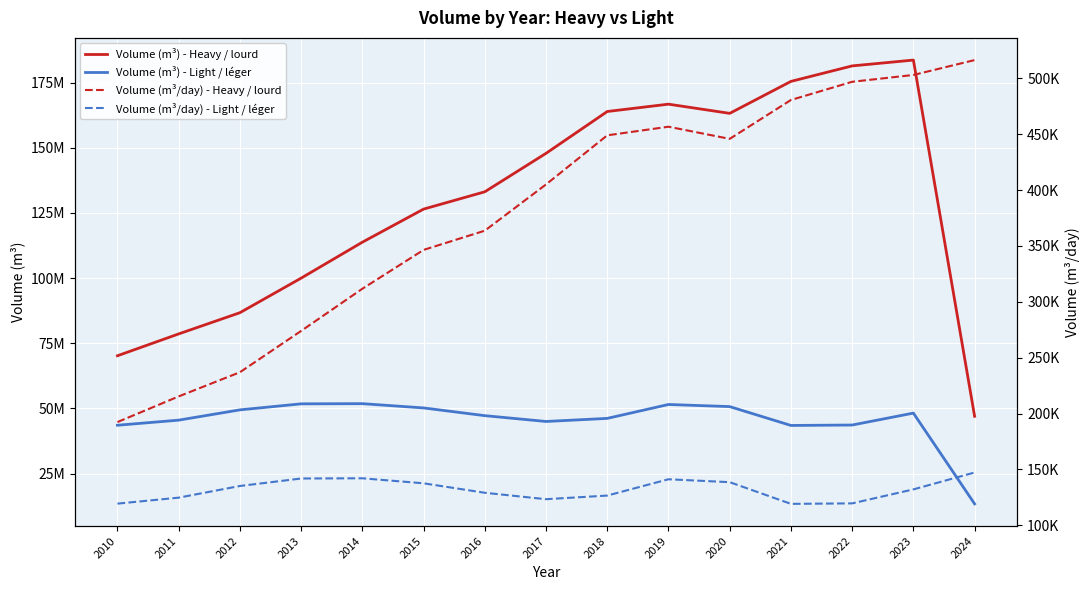

What is the value of the Volume (m³) - Heavy / lourd point at the 1st from the left?

70206490.2